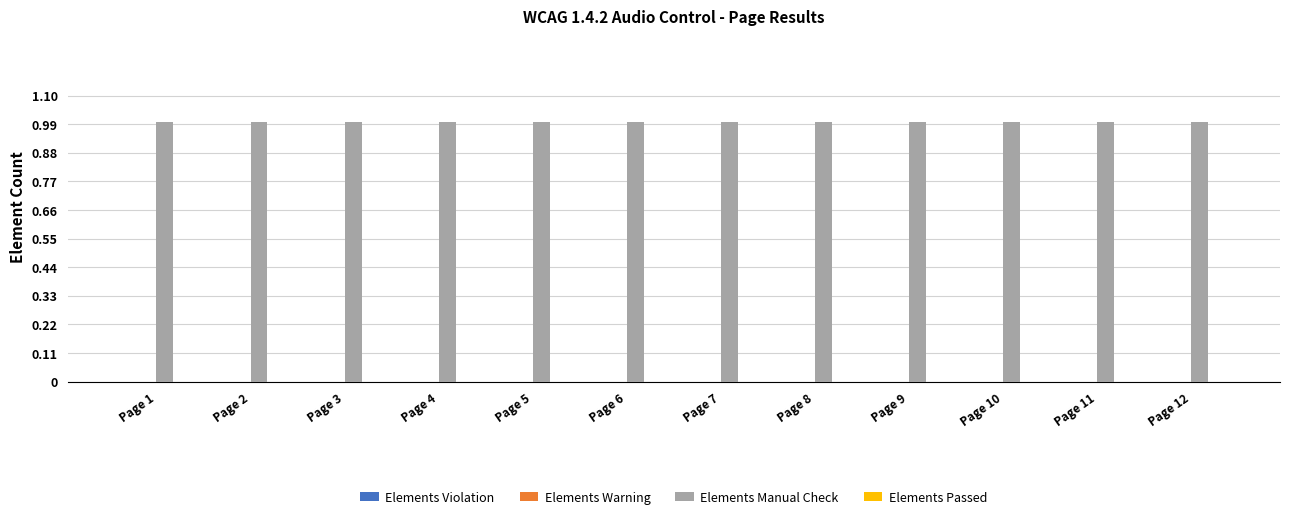

Are the bars horizontal?

No